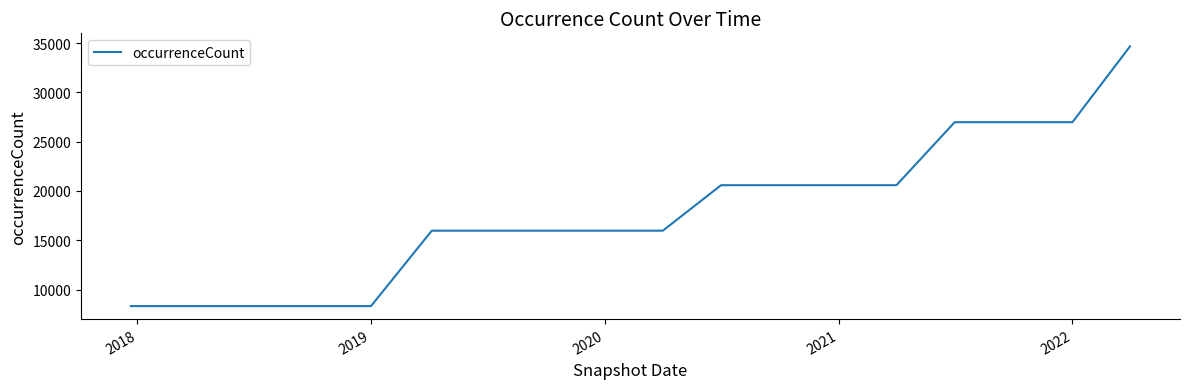

What is the difference between the maximum and minimum values?

26362